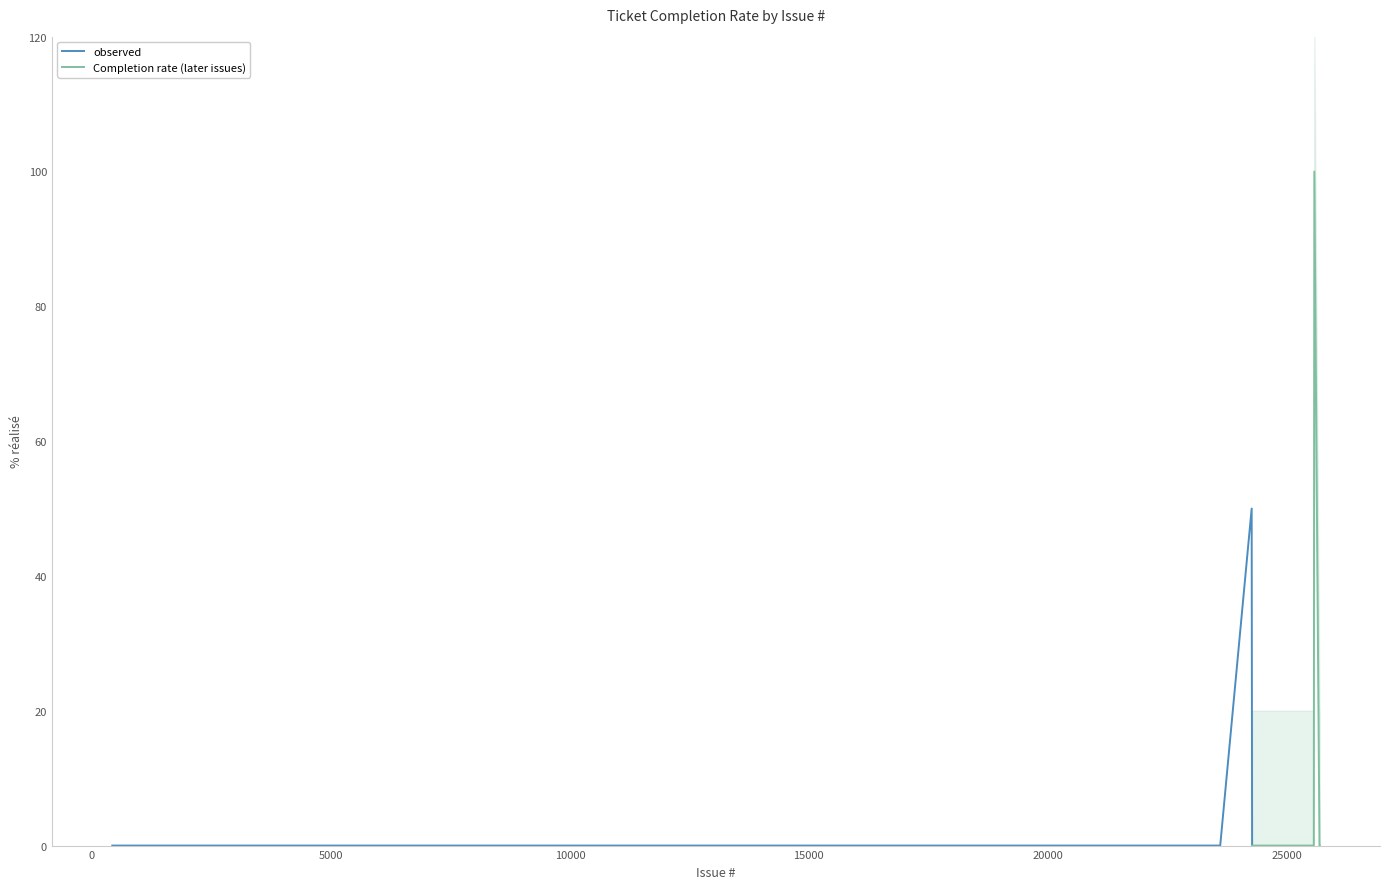

The chart shows a value of 0 at 23067. True or false?

True